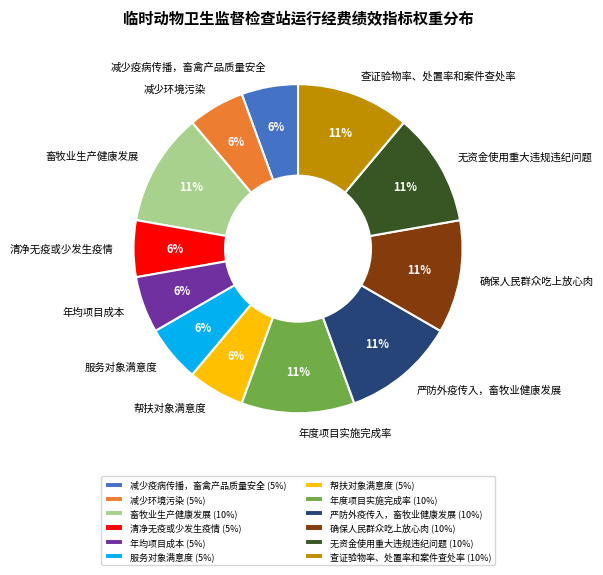

Between 确保人民群众吃上放心肉 and 帮扶对象满意度, which is larger?

确保人民群众吃上放心肉